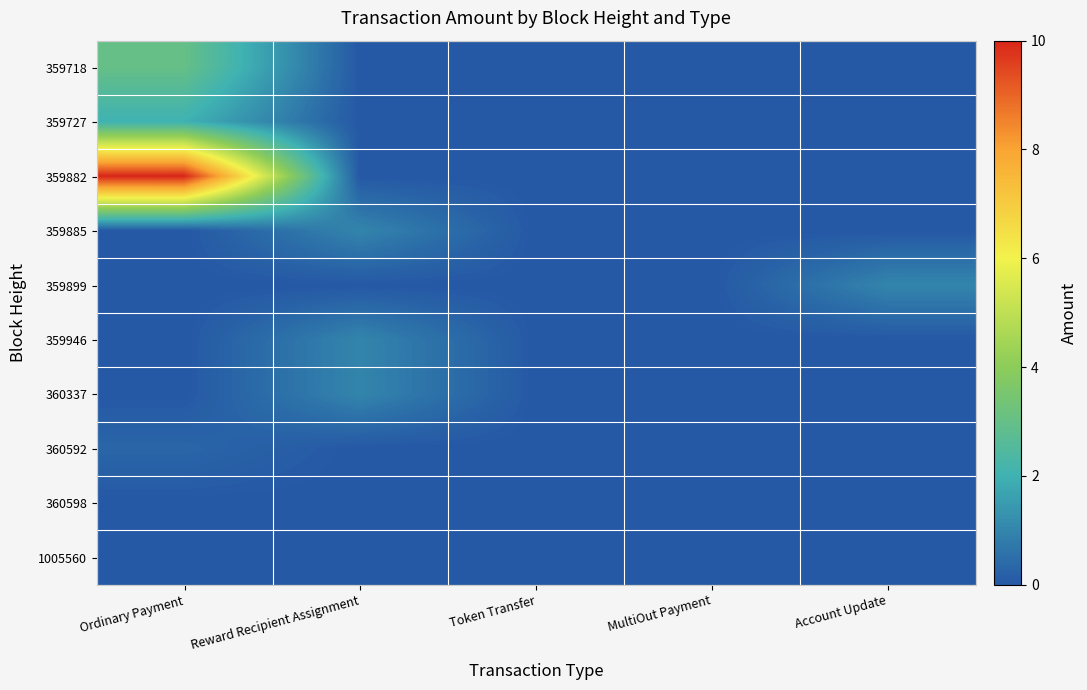

At how many categories does at least one series exceed 8?

1